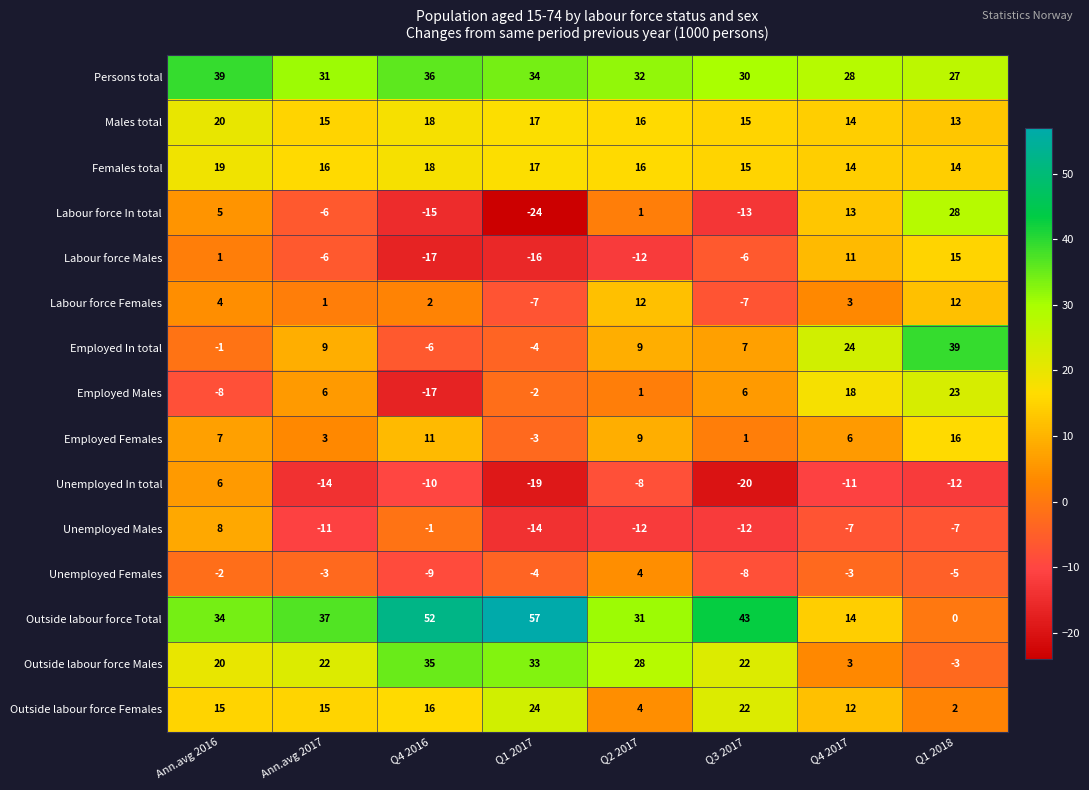

What is the total value across all series at Q4 2017?

139